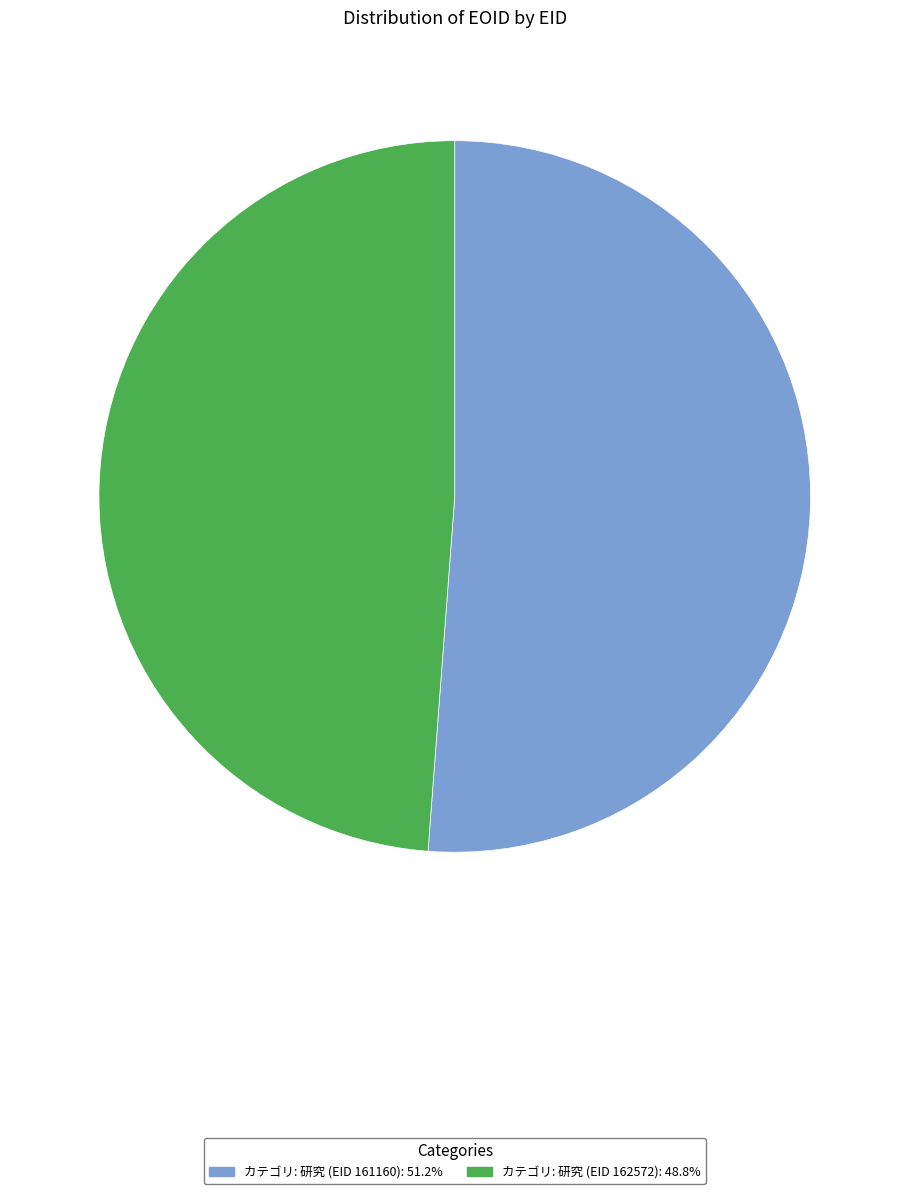

Which slice is the smallest?

カテゴリ: 研究 (EID 162572)